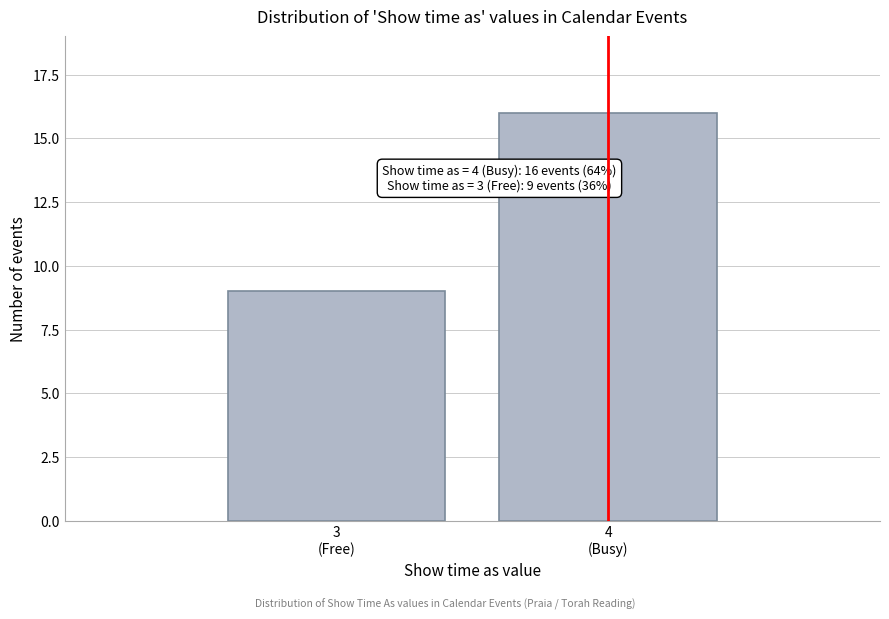

Reading right to left, what are all the values shown in this chart?

16	9